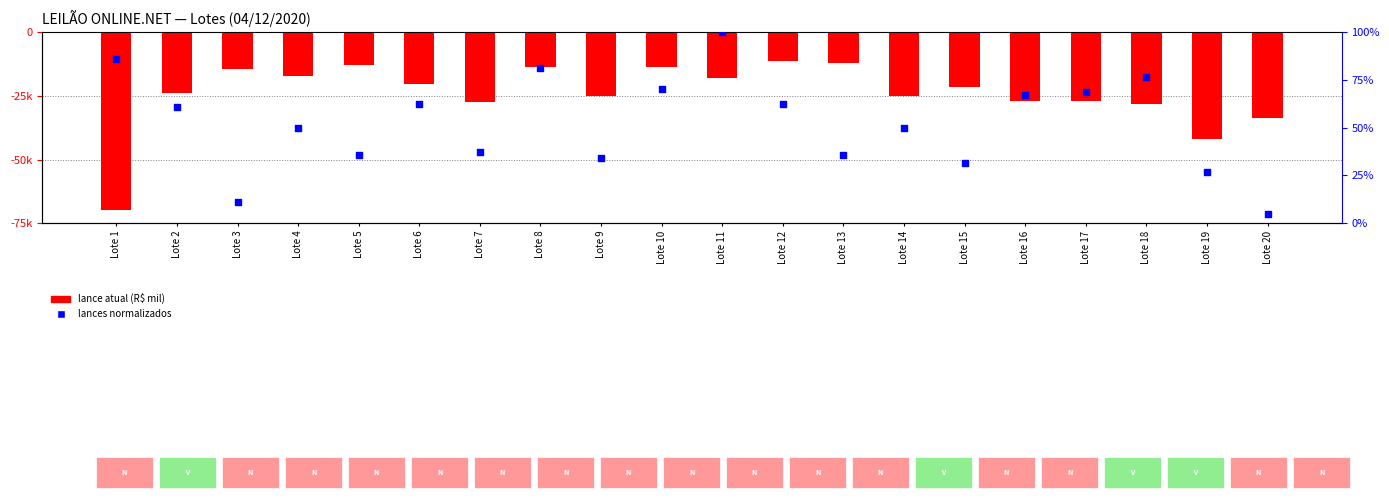

At which category is the sum across all series the highest?

Lote 11